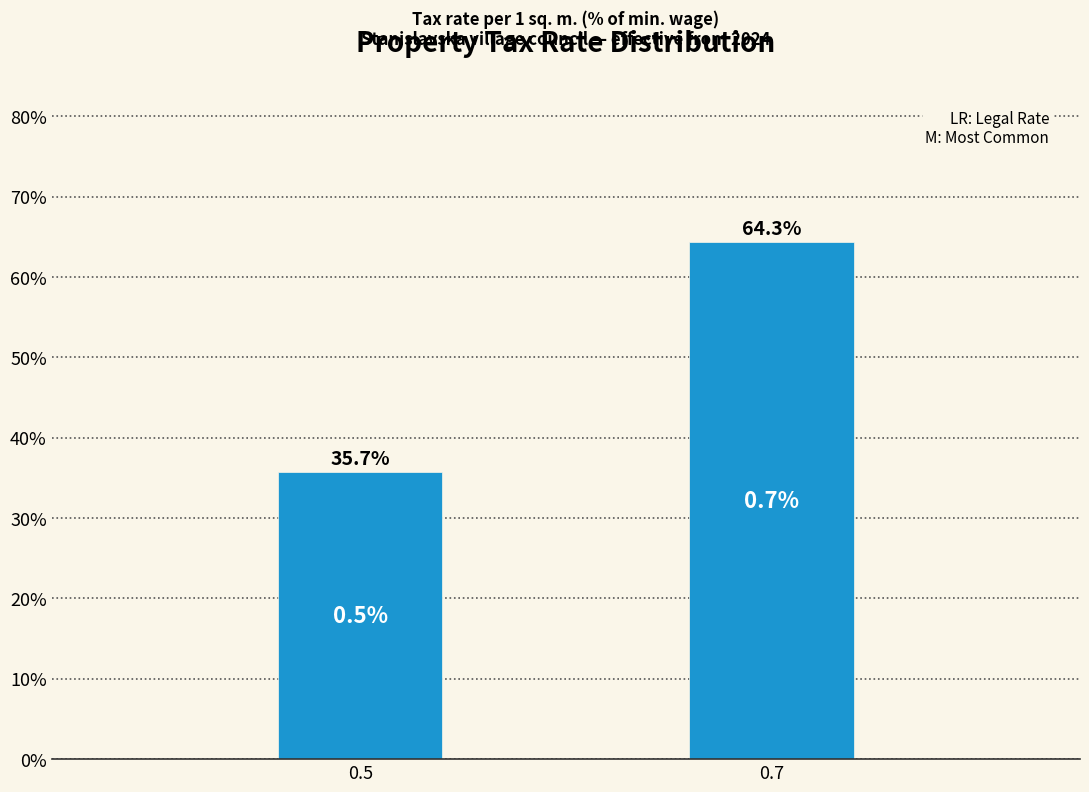

Reading left to right, list all the values displayed in this chart.

0.5=35.7	0.7=64.3